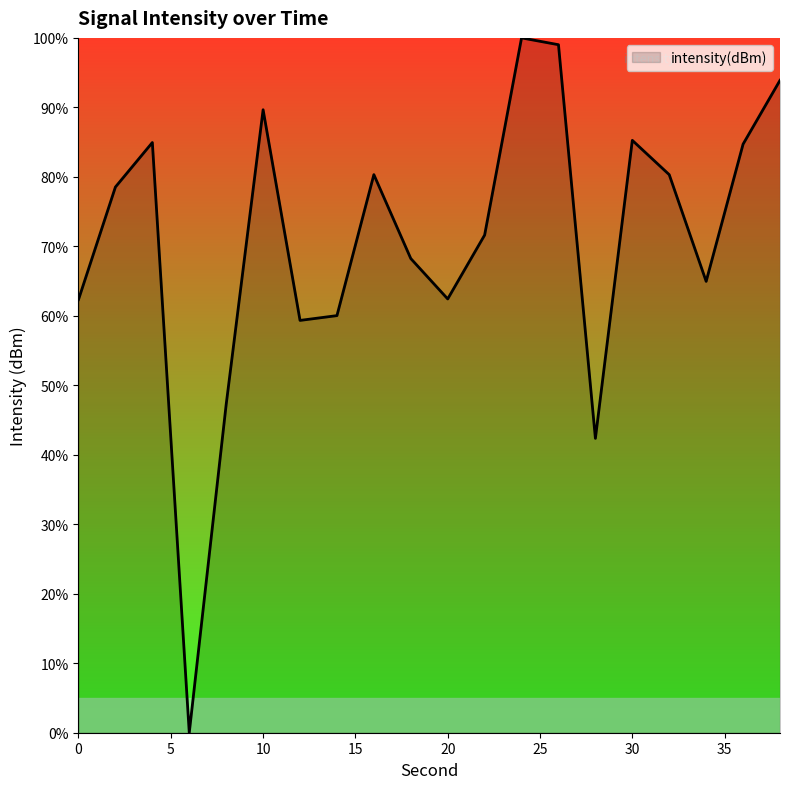

How many values are above zero?

19